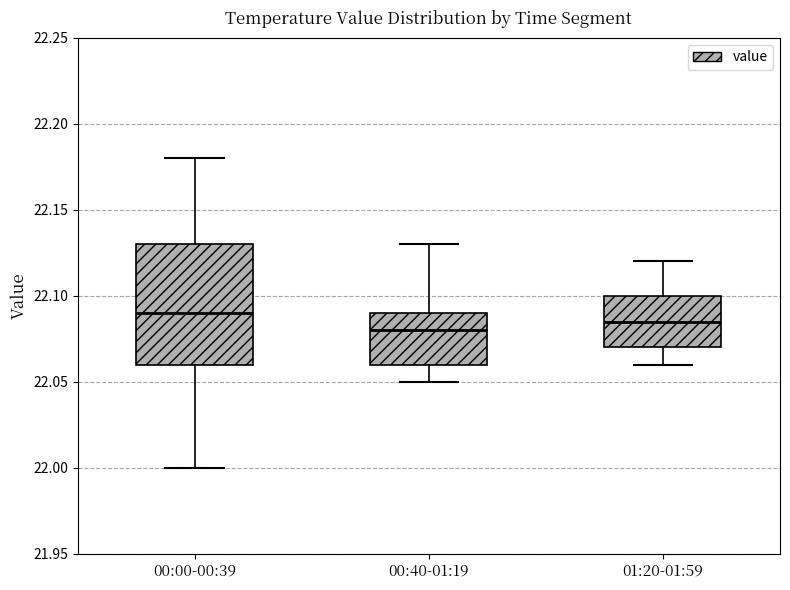

Reading left to right, read every box against the y-axis: the position of its median line, the range the box covers, and the ends of its whiskers. The values are not printed on the chart, so give them approximately, as read against the axis.

00:00-00:39: median 22.090, box 22.060 to 22.130, whiskers 22.000 to 22.180
00:40-01:19: median 22.080, box 22.060 to 22.090, whiskers 22.050 to 22.130
01:20-01:59: median 22.085, box 22.070 to 22.100, whiskers 22.060 to 22.120